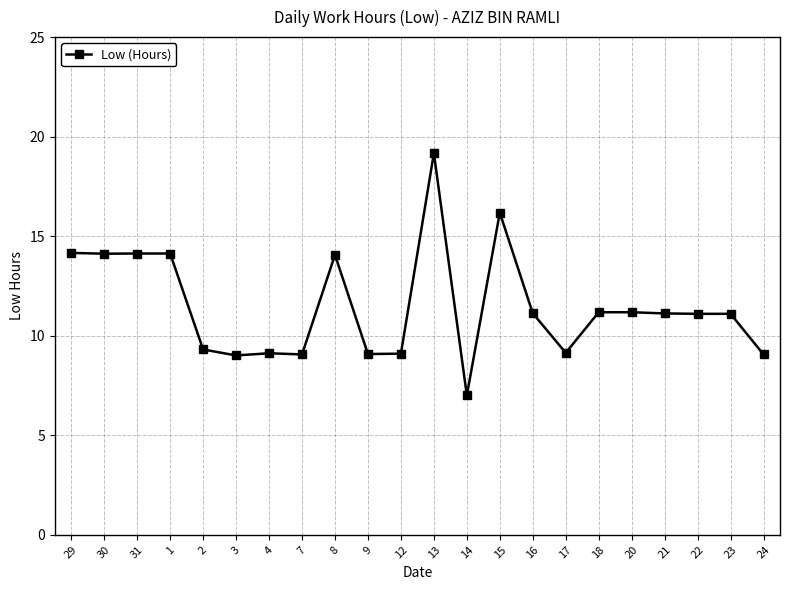

Approximately how many times larger is the value at 15 compared to 20?

1.4